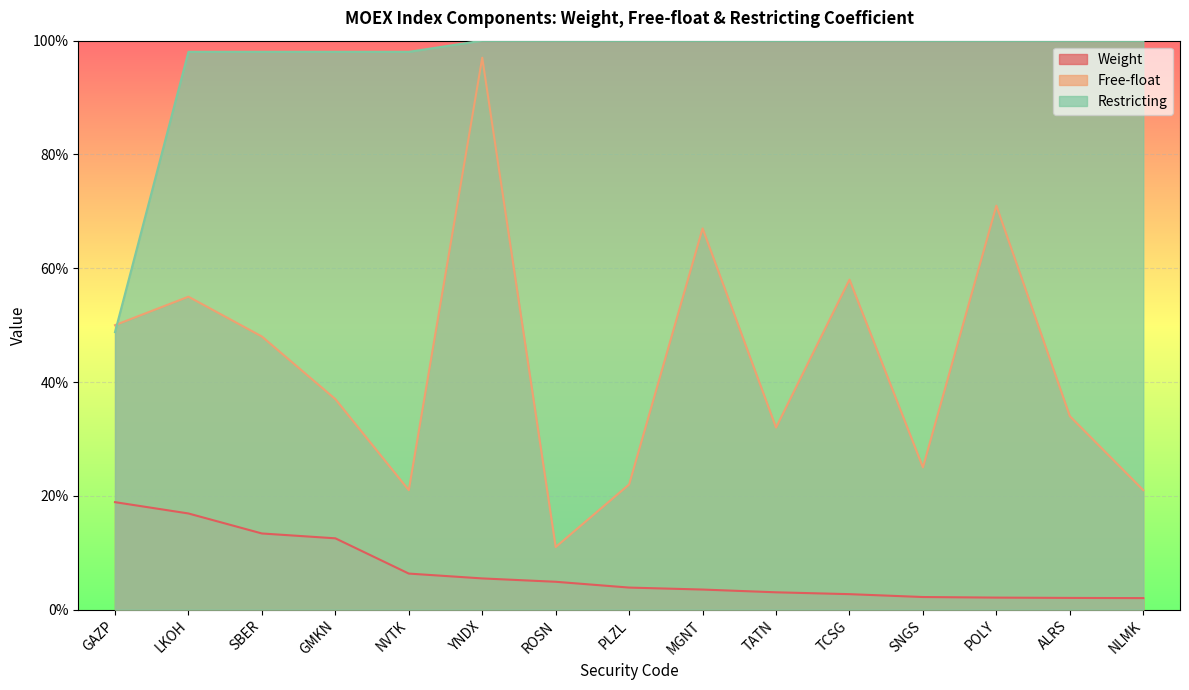

What are all the series names shown in the legend?

Weight, Free-float, Restricting